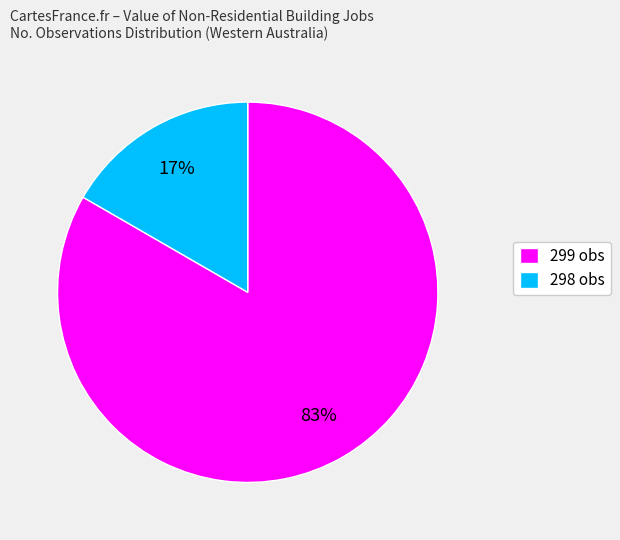

Combined, do 298 obs and 299 obs account for over 50%?

Yes